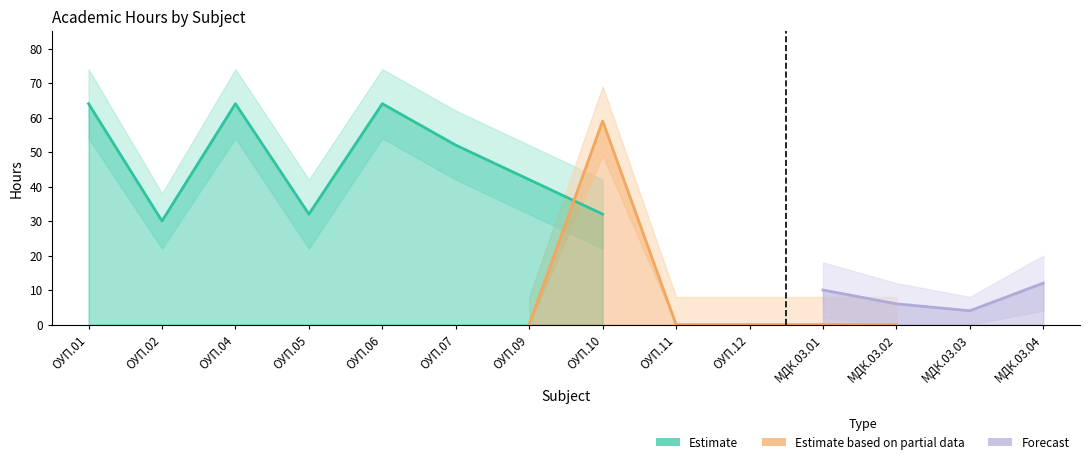

True or false: Estimate based on partial data has more than 0 points higher than both neighbors.

True